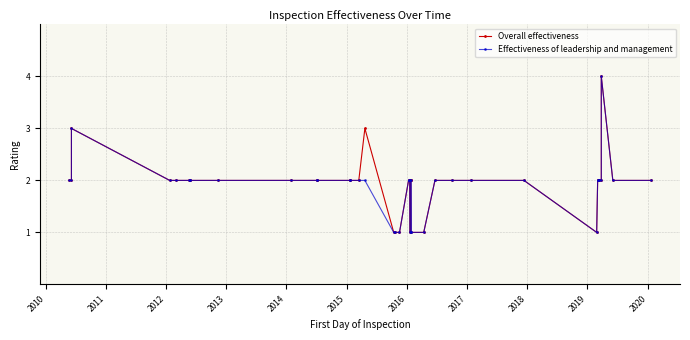

Is the value of Overall effectiveness at 38 greater than the value of Effectiveness of leadership and management at 2017?

No